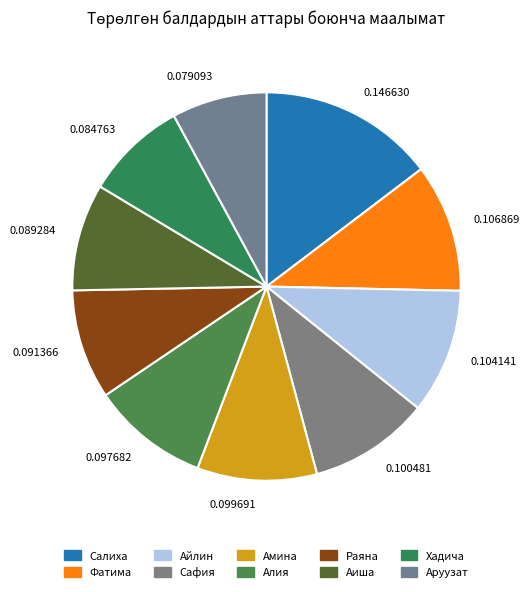

Is the sum of 0.100481 and 0.084763 greater than half?

No